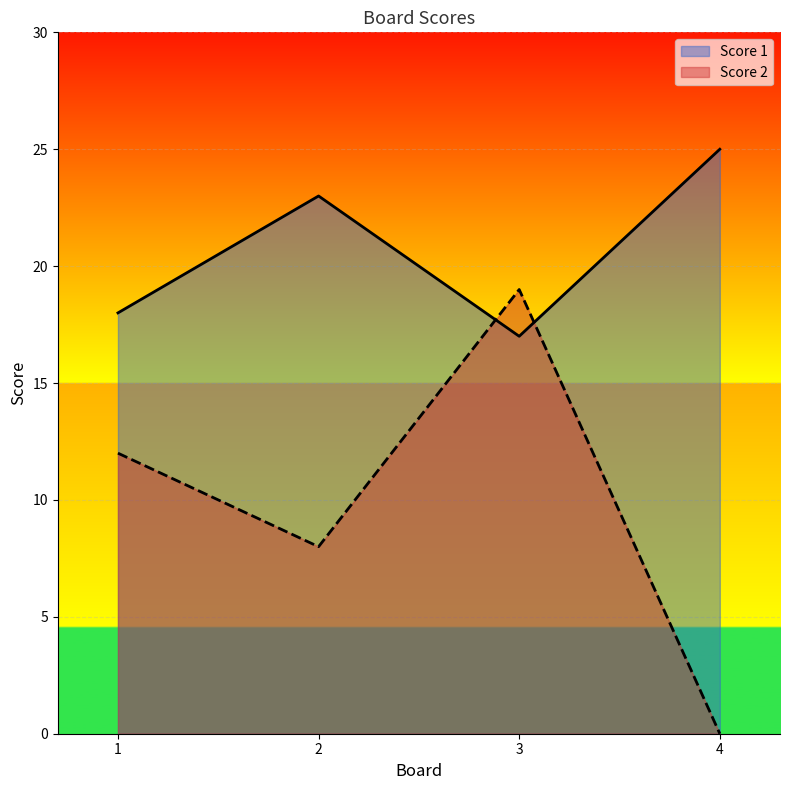

At how many categories does at least one series exceed 9?

4